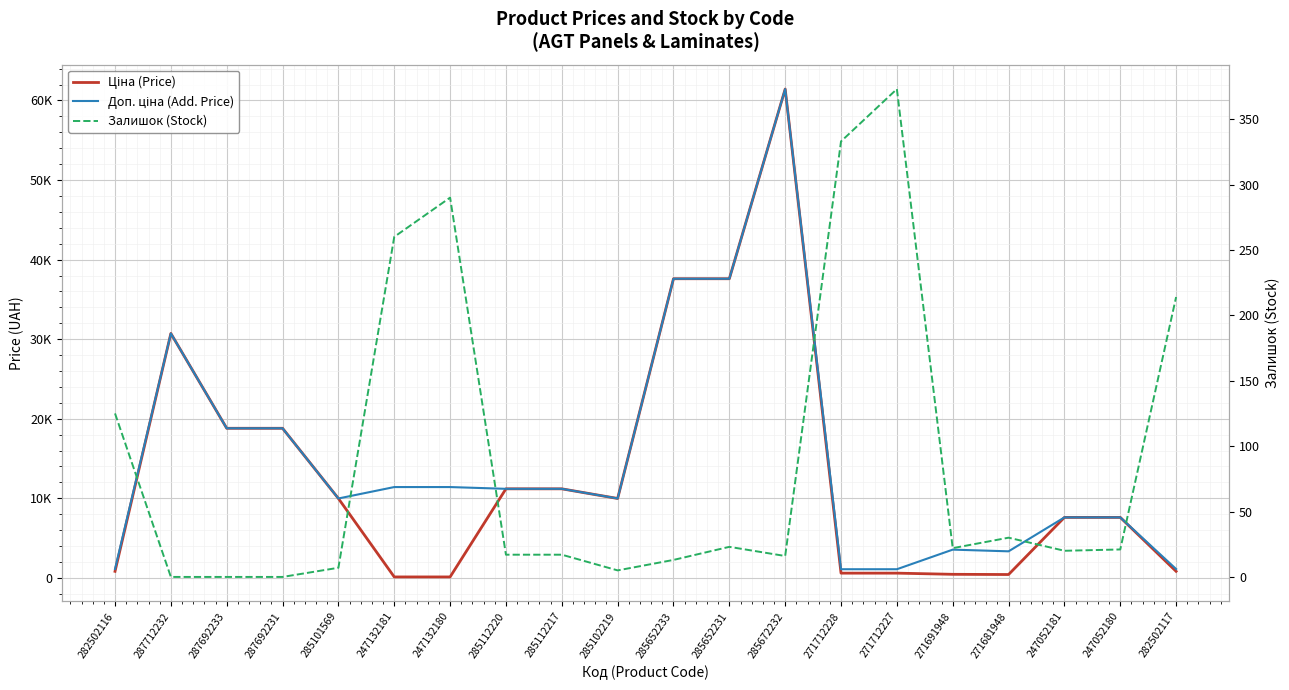

At 282502116, list the series in order from largest to smallest.

Доп. ціна (Add. Price), Ціна (Price), Залишок (Stock)